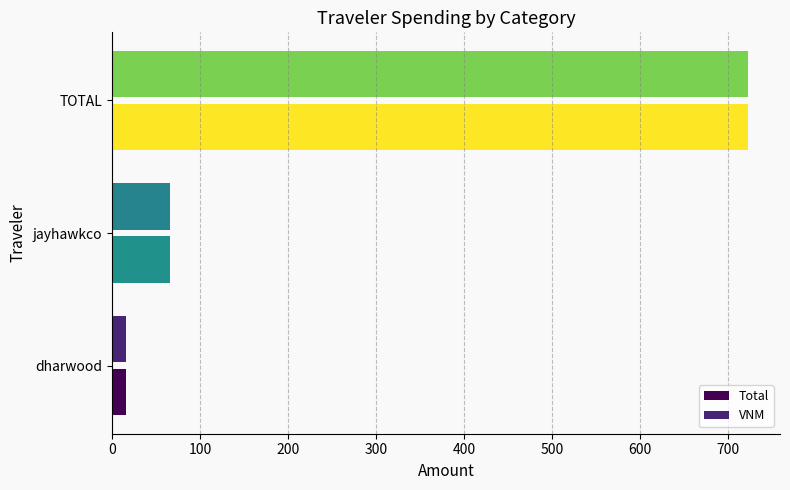

What is the difference between the maximum and second lowest values in the Total series?

656.5